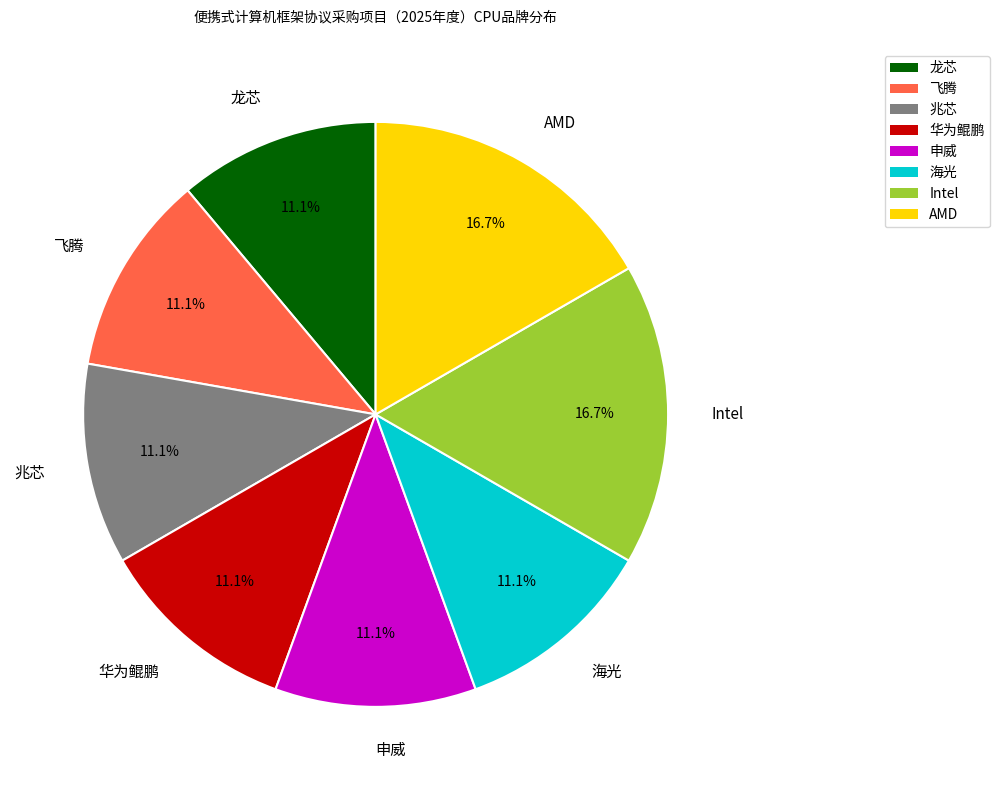

To the nearest percent, what percentage of the pie is 申威?

11%